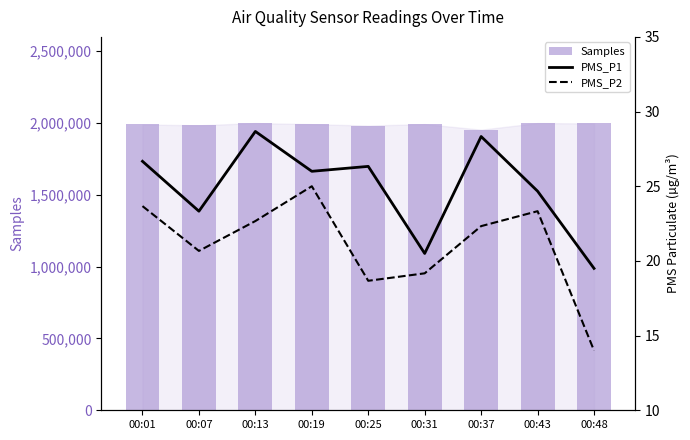

The value of PMS_P2 at 00:19 is 25.0. True or false?

True